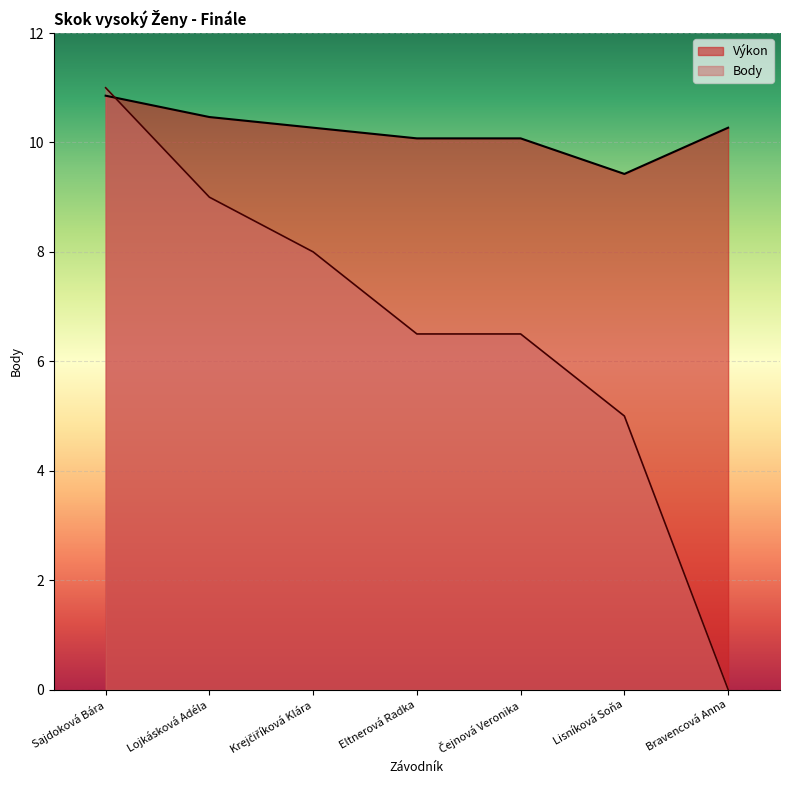

The Výkon series shows 15.8 at Eltnerová Radka. True or false?

False